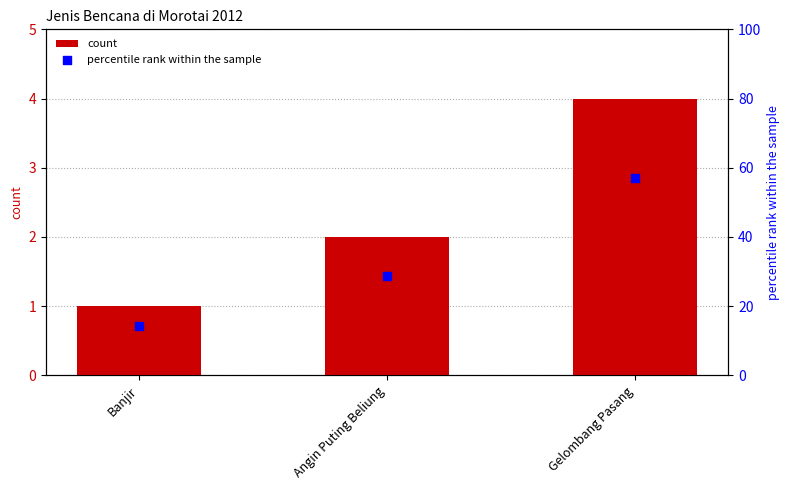

What is the total value across all series at Banjir?

15.3